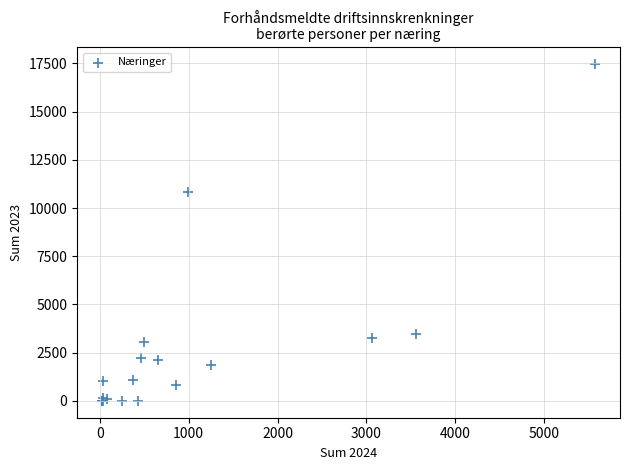

What Y value in the scatter plot is closest to 8728?

10840